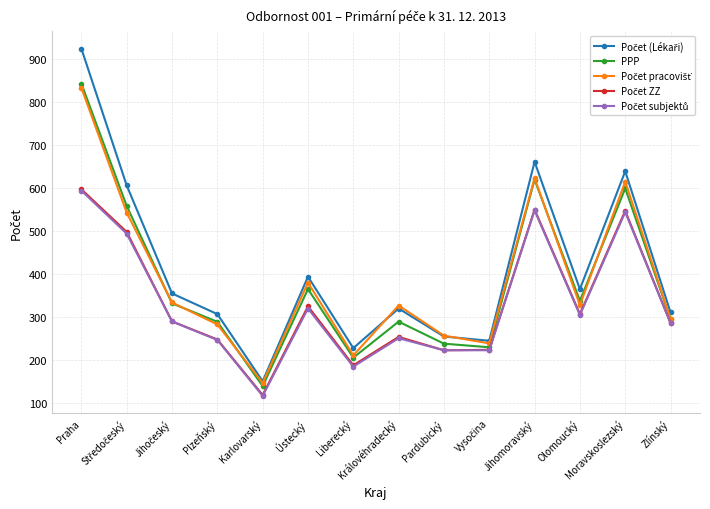

What is the sum of all PPP values?

5329.1